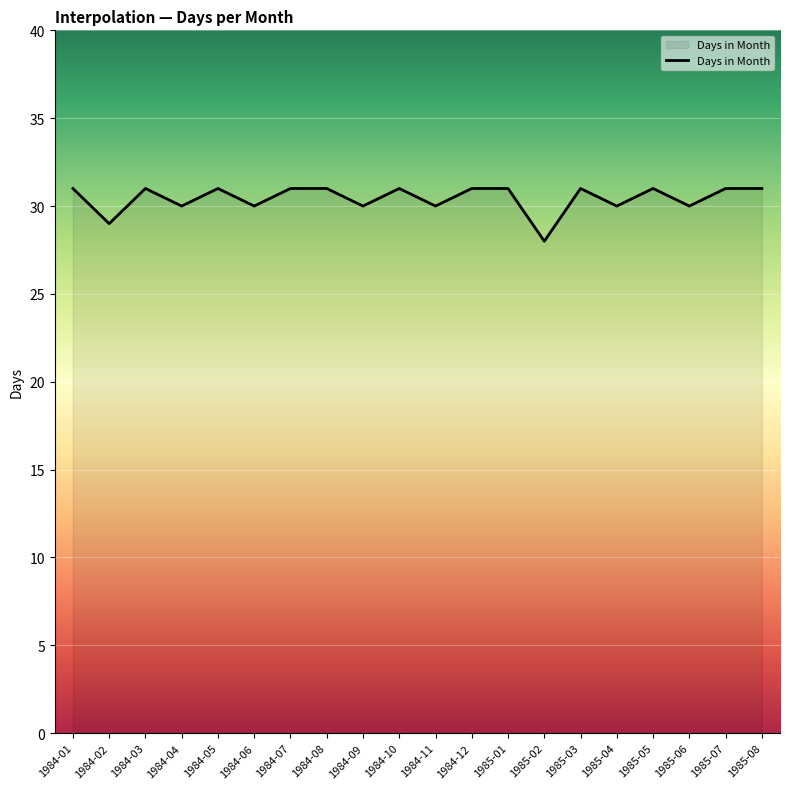

Where is the data nearest to the value 29?

1984-02